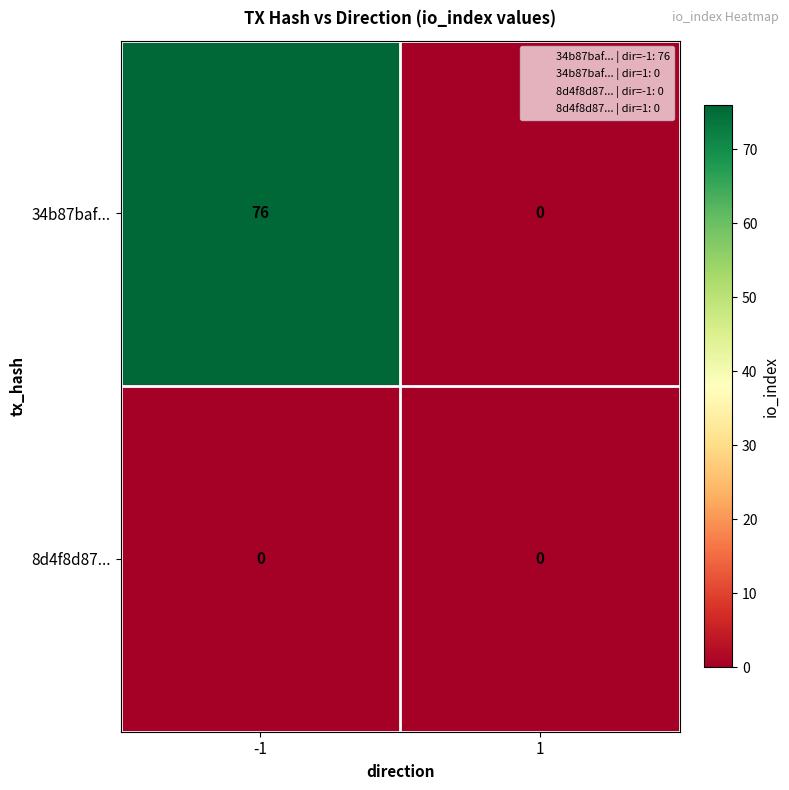

Which series has the widest spread of values?

34b87baf...